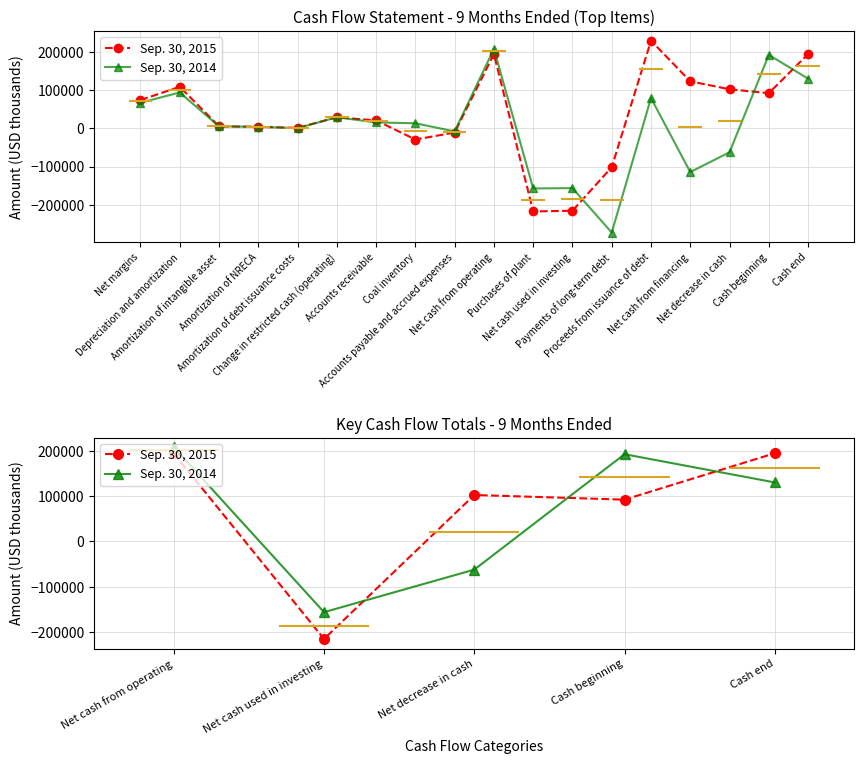

Rank the series by their maximum value, from lowest to highest.

Sep. 30, 2015, Sep. 30, 2014